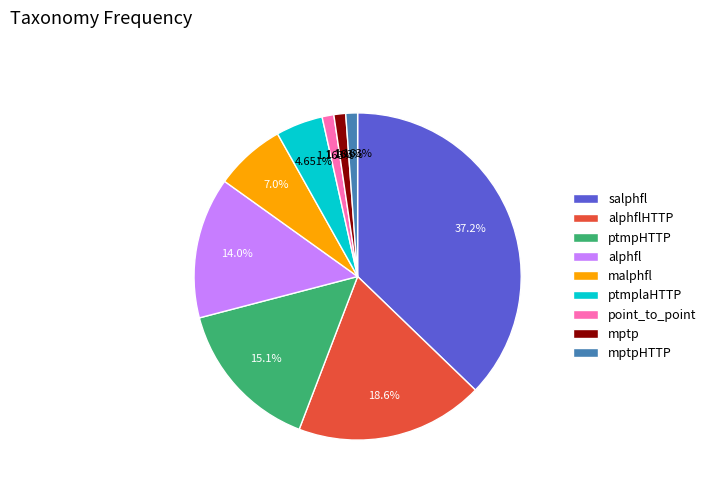

Does malphfl represent more than half of the total?

No